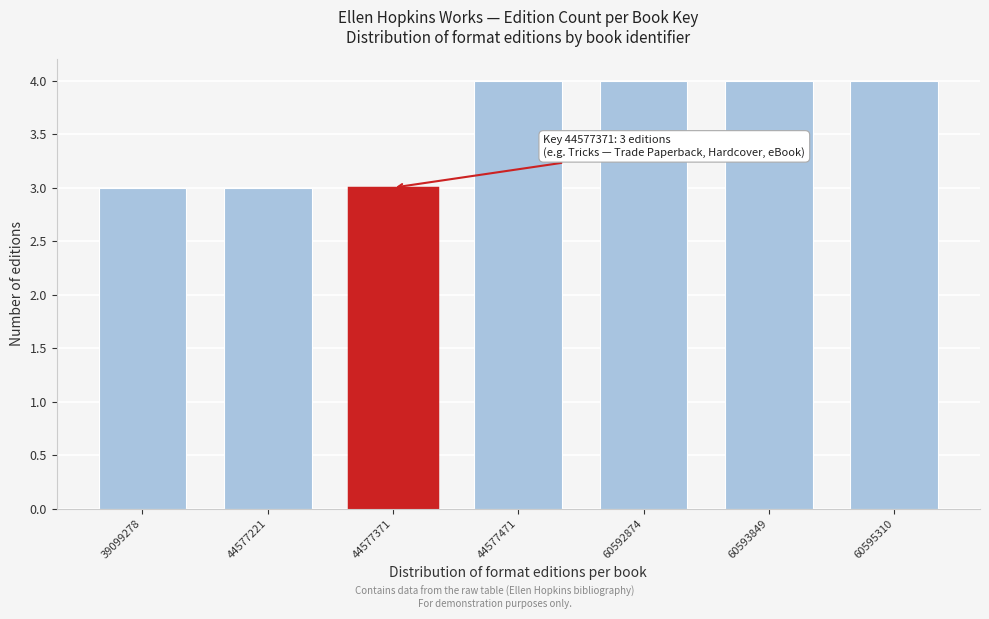

Reading left to right, extract all data points from this chart.

39099278=3	44577221=3	44577371=3	44577471=4	60592874=4	60593849=4	60595310=4